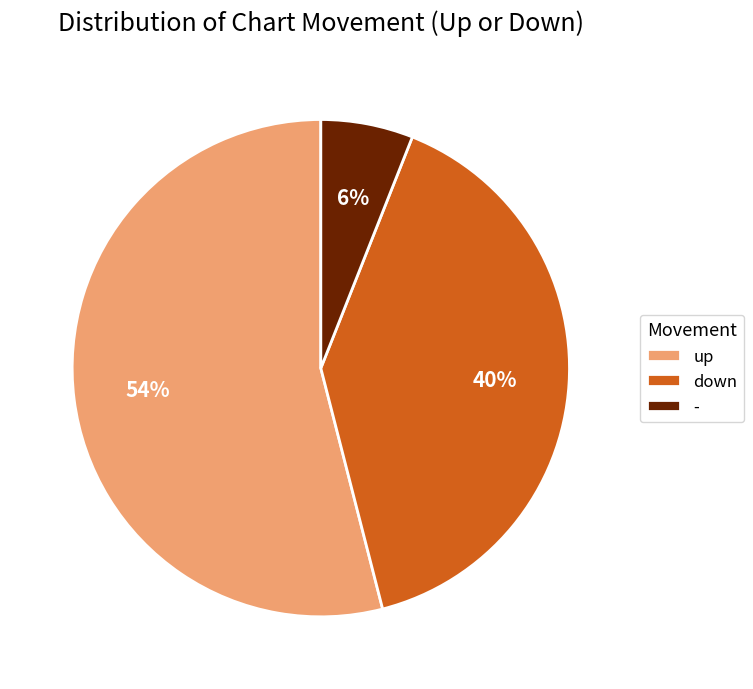

Rank the categories by value from highest to lowest.

up, down, -